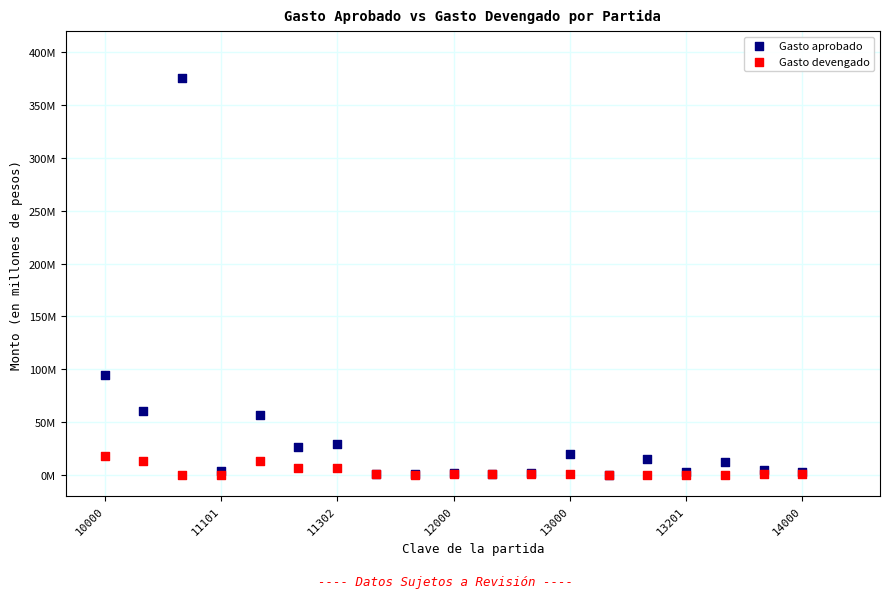

What are all the series names shown in the legend?

Gasto aprobado, Gasto devengado